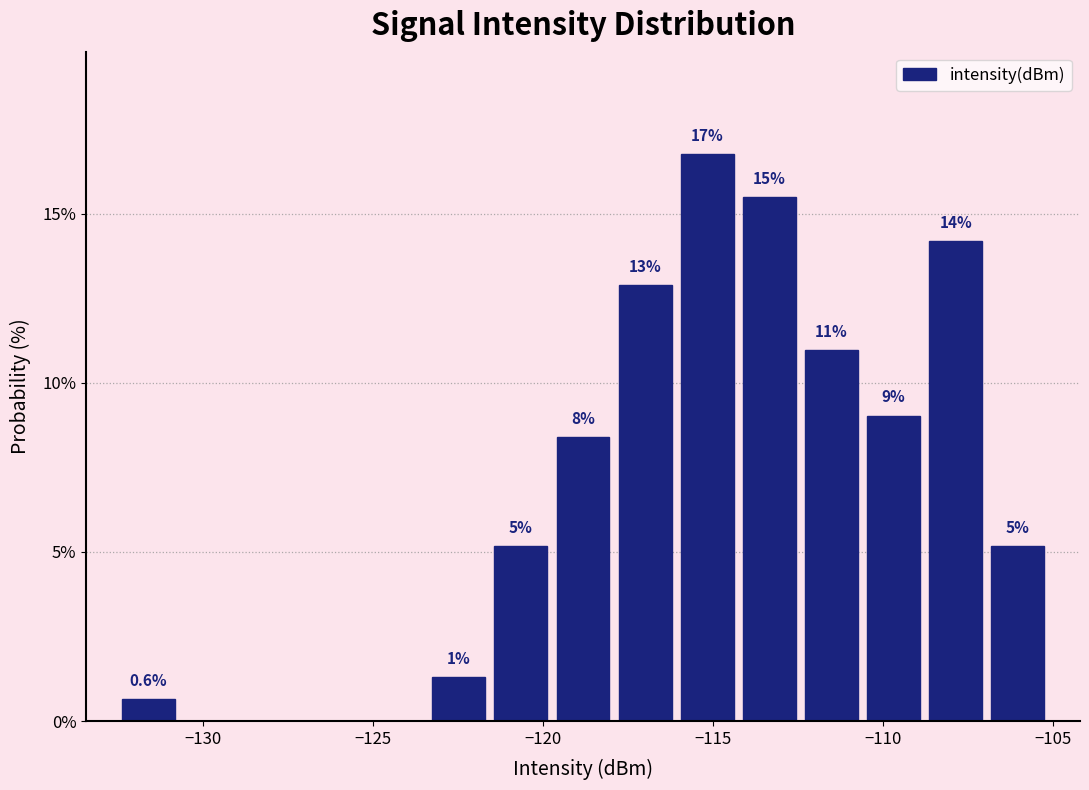

Read against the x-axis, roughly where is the centre of the tallest bar?

-115.0